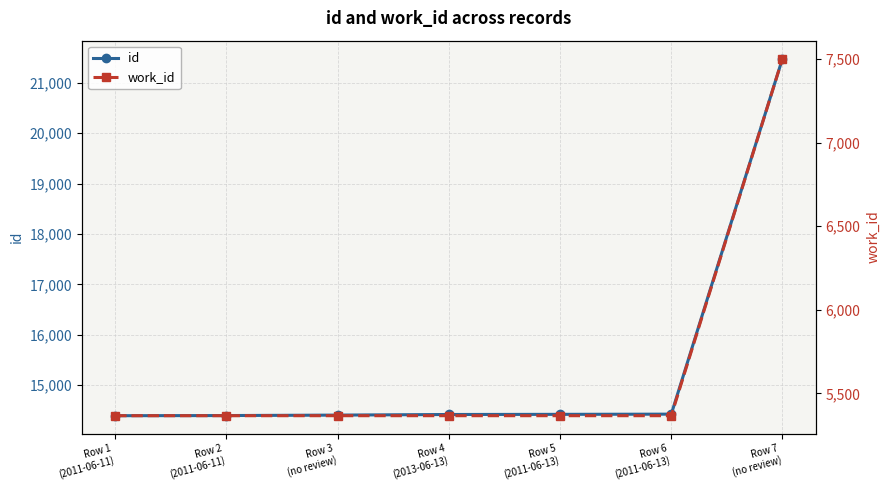

True or false: id and work_id cross at least once.

False